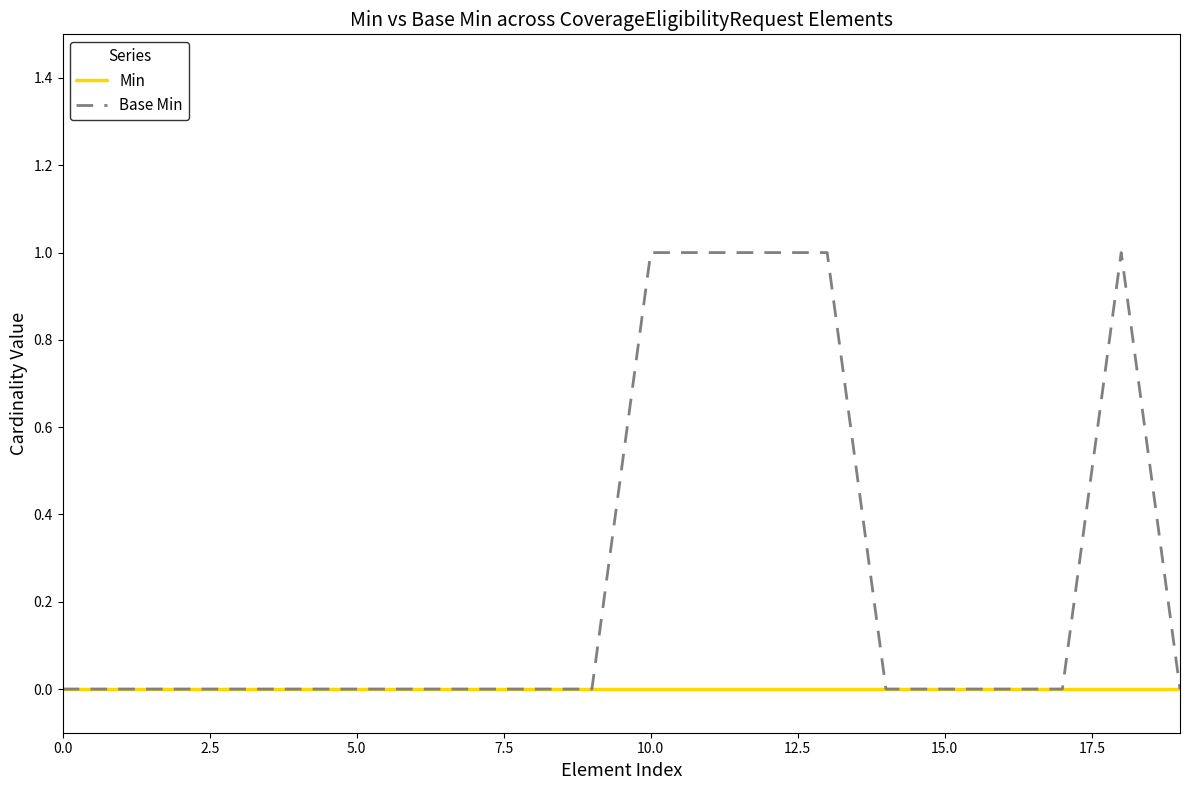

How many Base Min values are between 0 and 1?

20